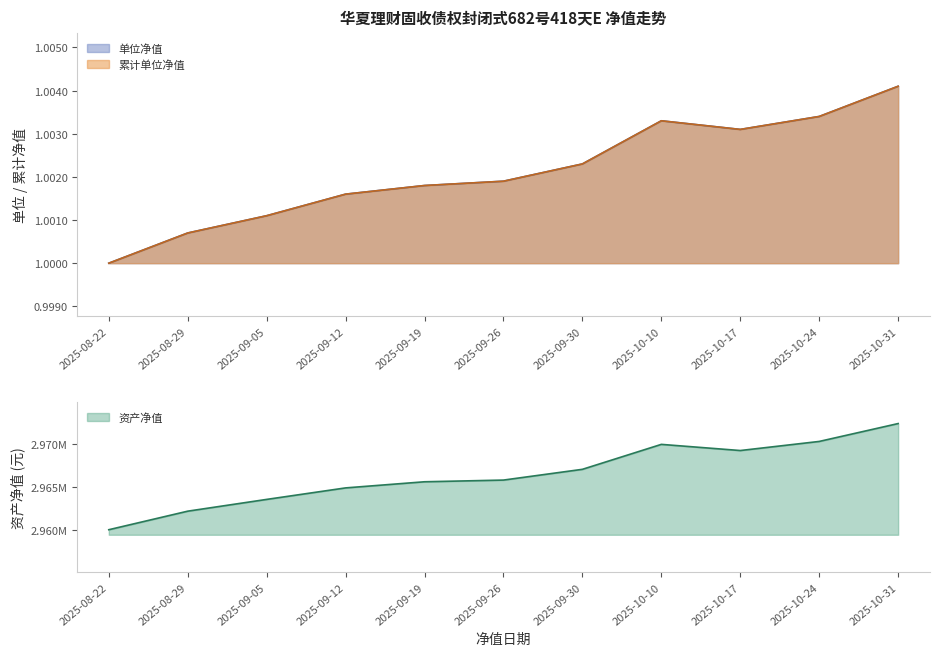

Reading left to right, transcribe all the data shown in this chart.

单位净值: 1.0	1.0	1.0	1.0	1.0	1.0	1.0	1.0	1.0	1.0	1.0
累计单位净值: 1.0	1.0	1.0	1.0	1.0	1.0	1.0	1.0	1.0	1.0	1.0
资产净值: 2960002.0	2962171.2	2963547.9	2964893.6	2965611.1	2965808.7	2967067.1	2969985.8	2969265.7	2970329.5	2972421.0